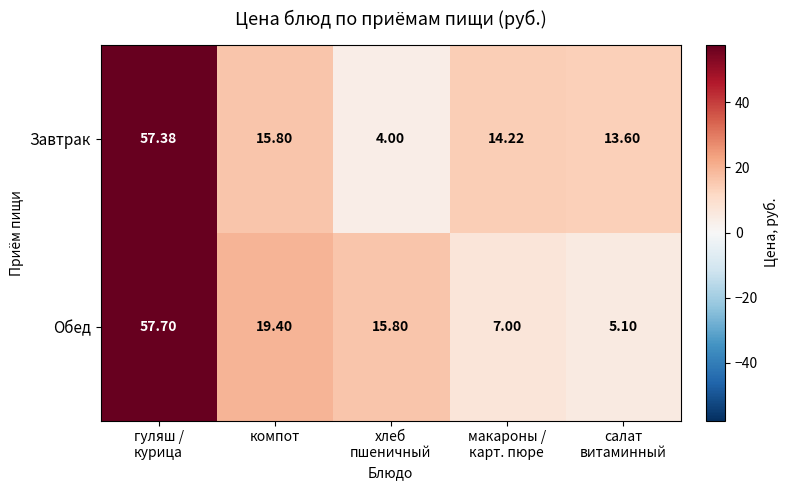

What is the greatest value displayed?

57.7